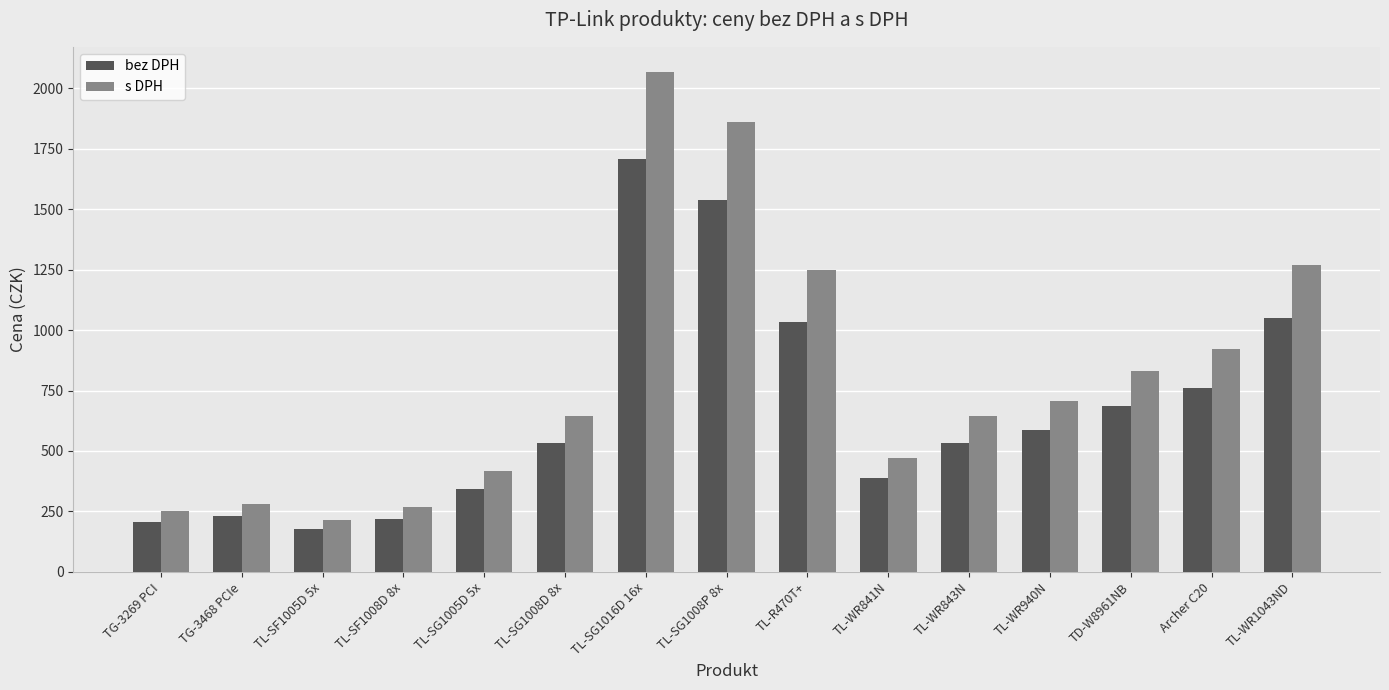

Which label corresponds to the largest value in the chart?

TL-SG1016D 16x